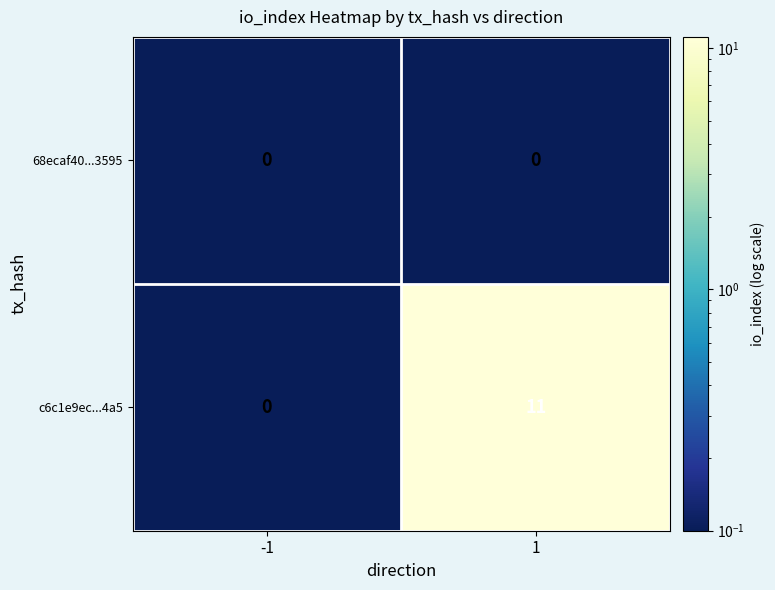

Which series has the largest range (max minus min)?

c6c1e9ec...4a5